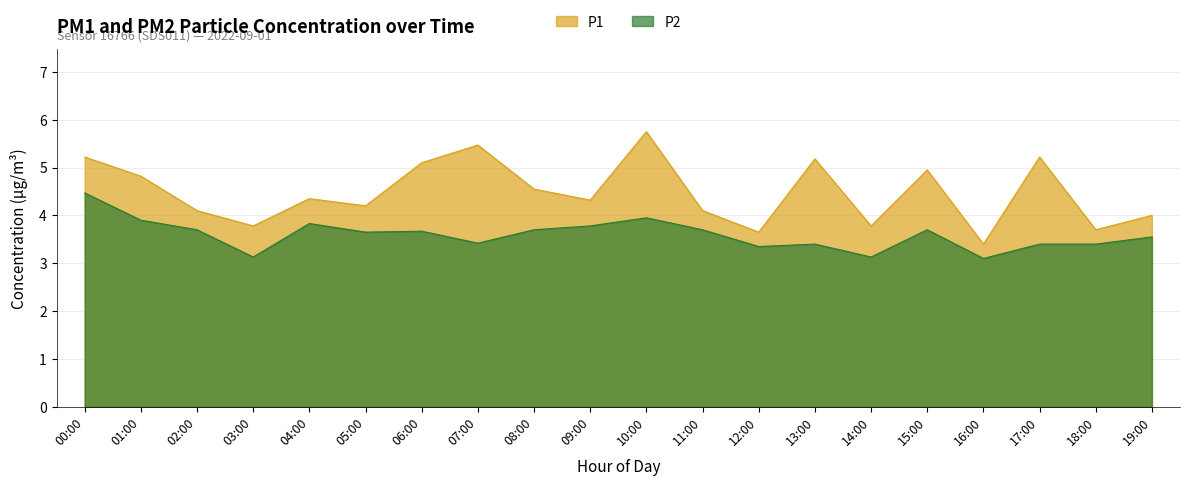

Reading left to right, list all the values displayed in this chart.

P1: 00:00=5.2	01:00=4.8	02:00=4.1	03:00=3.8	04:00=4.3	05:00=4.2	06:00=5.1	07:00=5.5	08:00=4.5	09:00=4.3	10:00=5.8	11:00=4.1	12:00=3.6	13:00=5.2	14:00=3.8	15:00=5.0	16:00=3.4	17:00=5.2	18:00=3.7	19:00=4.0
P2: 00:00=4.5	01:00=3.9	02:00=3.7	03:00=3.1	04:00=3.8	05:00=3.6	06:00=3.7	07:00=3.4	08:00=3.7	09:00=3.8	10:00=4.0	11:00=3.7	12:00=3.4	13:00=3.4	14:00=3.1	15:00=3.7	16:00=3.1	17:00=3.4	18:00=3.4	19:00=3.5